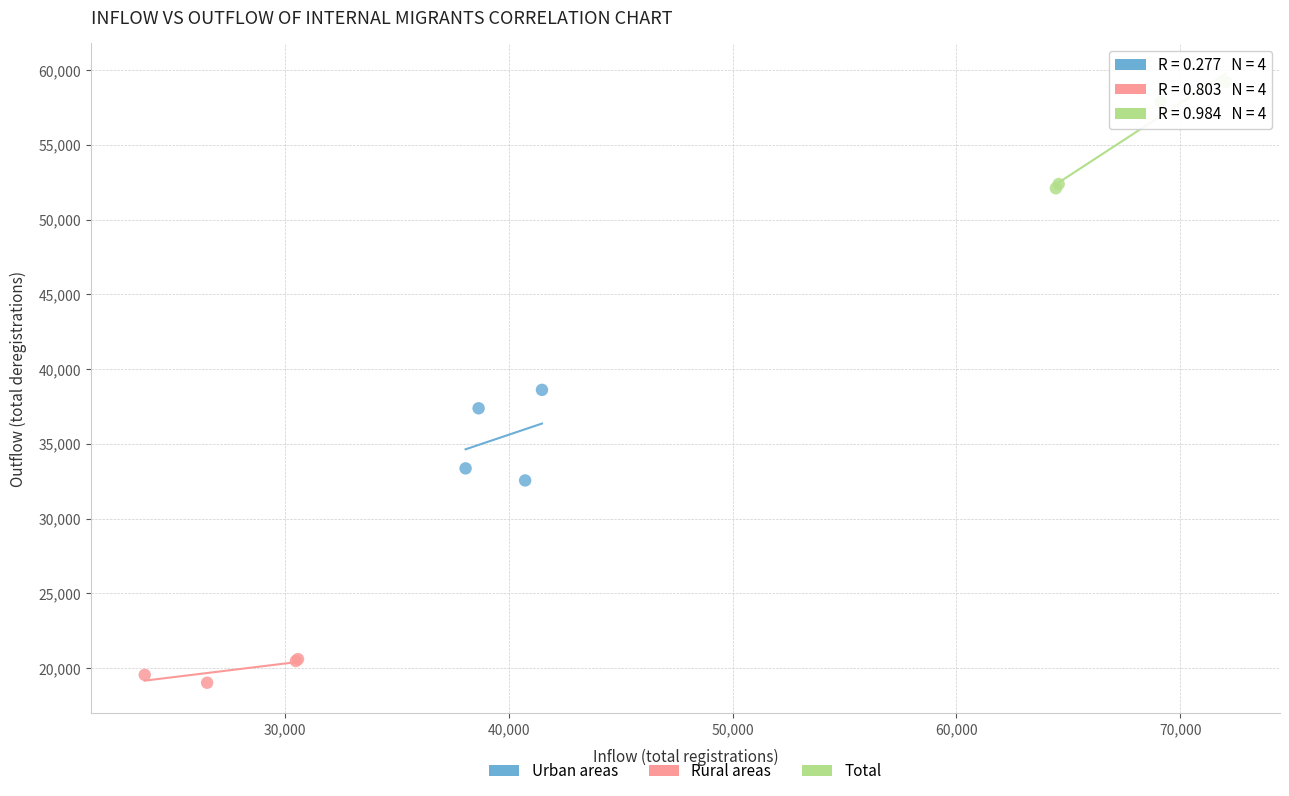

Which series reaches the minimum Y coordinate?

Rural areas